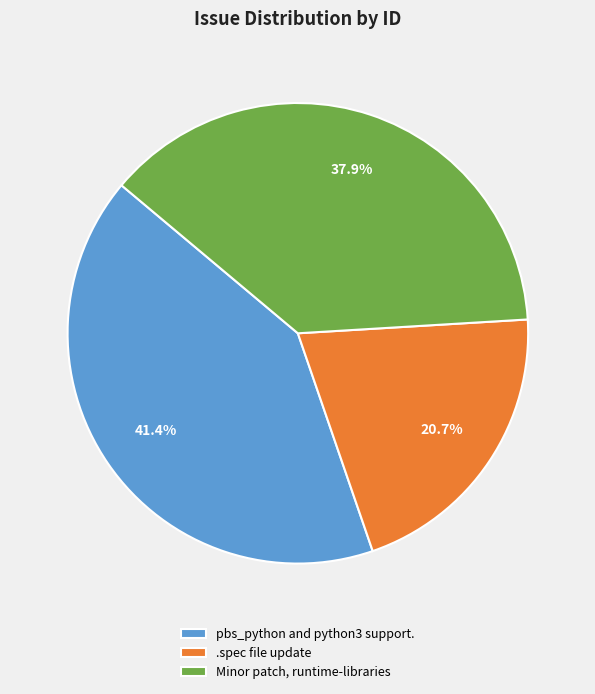

Count the number of slices in the pie.

3